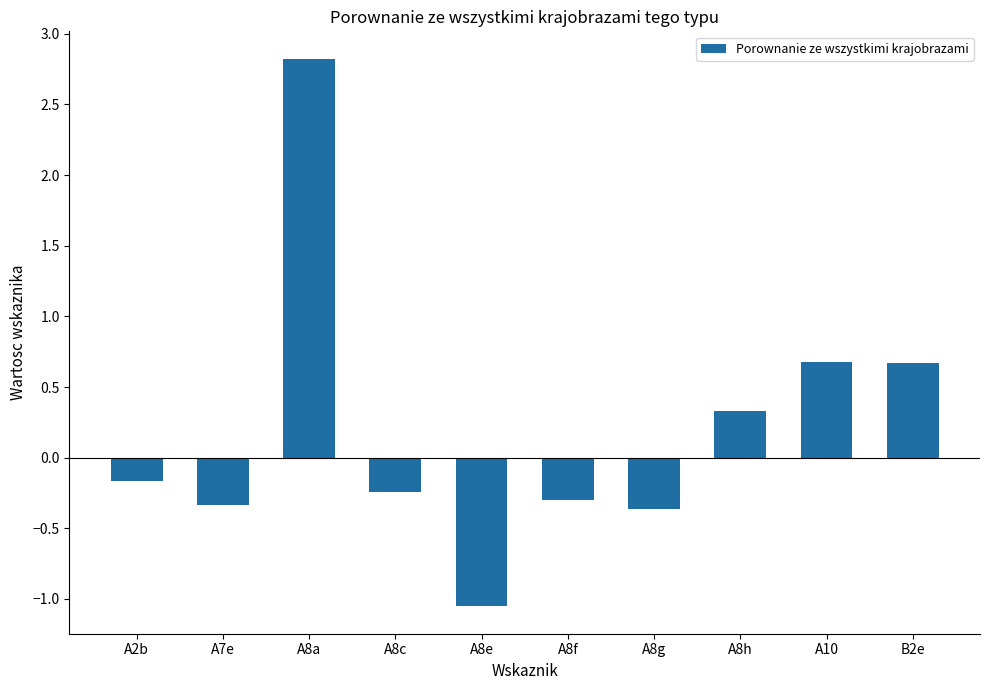

Where is the data nearest to the value 0?

A2b